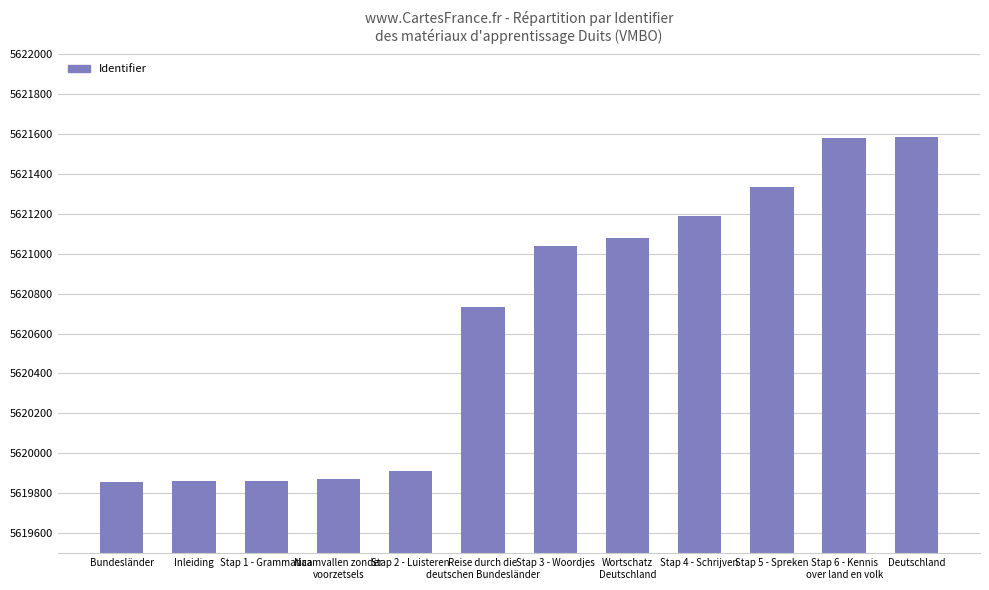

What is the smallest value displayed?

5619857